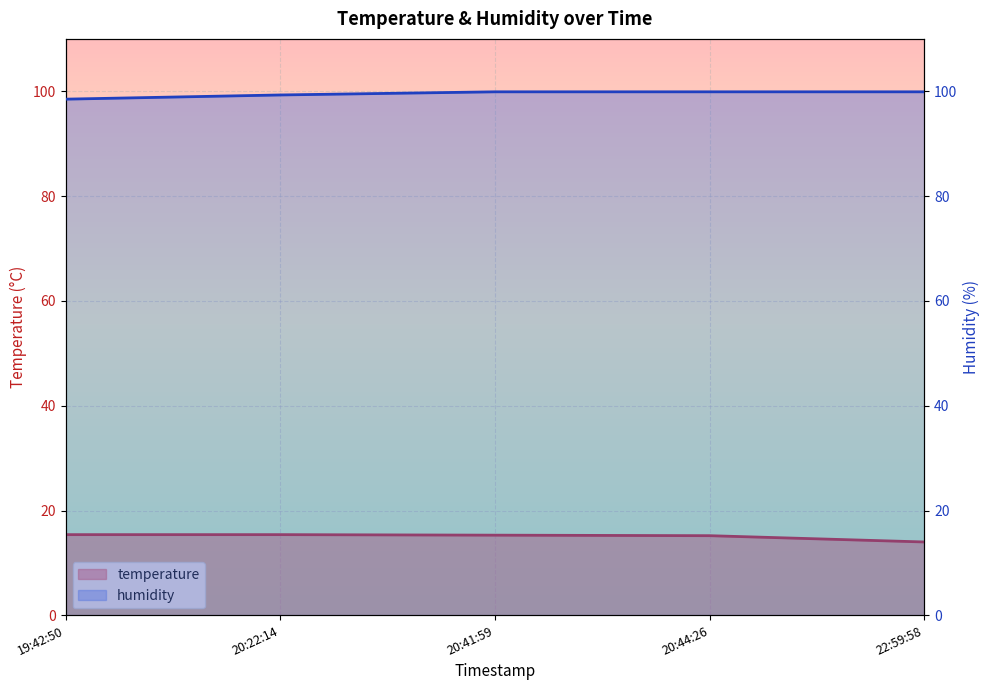

True or false: temperature and humidity intersect in this chart.

False